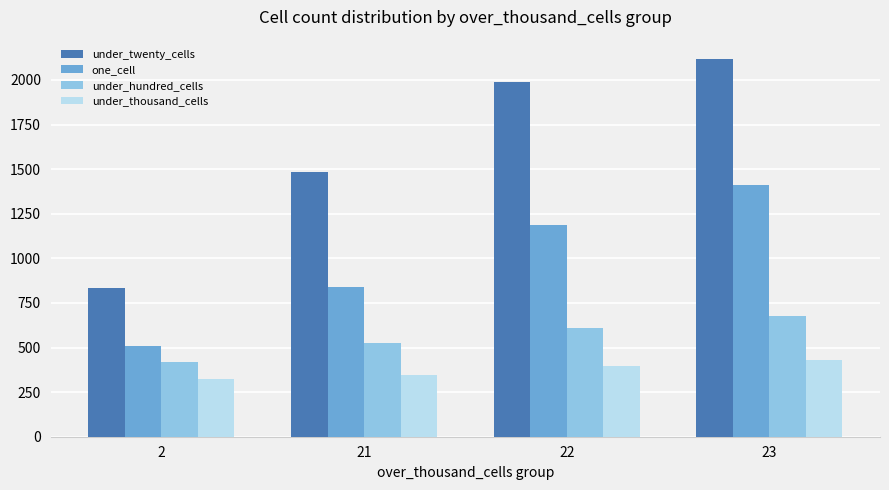

What is the lowest value of the under_hundred_cells series?

421